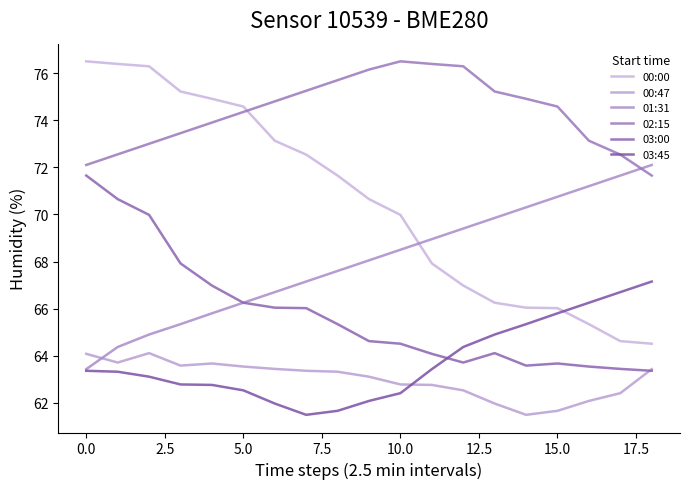

How many times do 00:47 and 01:31 cross each other?

1